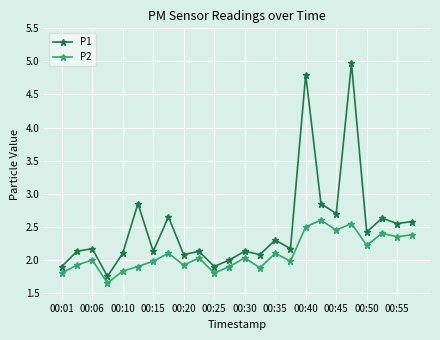

How many lines are shown in the chart?

2